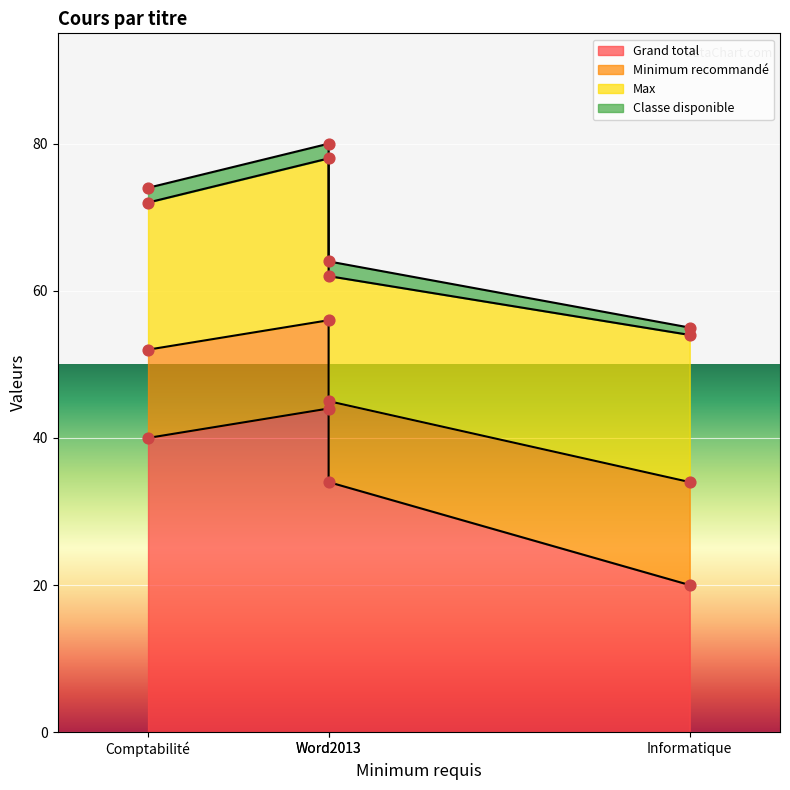

What are all the series names shown in the legend?

Grand total, Minimum recommandé, Max, Classe disponible